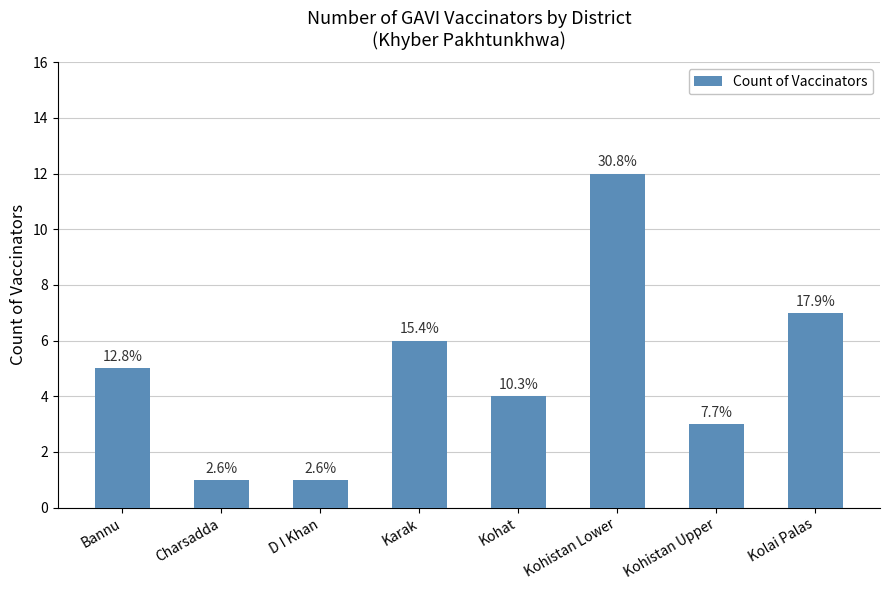

Rank the categories by value from highest to lowest.

Kohistan Lower, Kolai Palas, Karak, Bannu, Kohat, Kohistan Upper, Charsadda, D I Khan